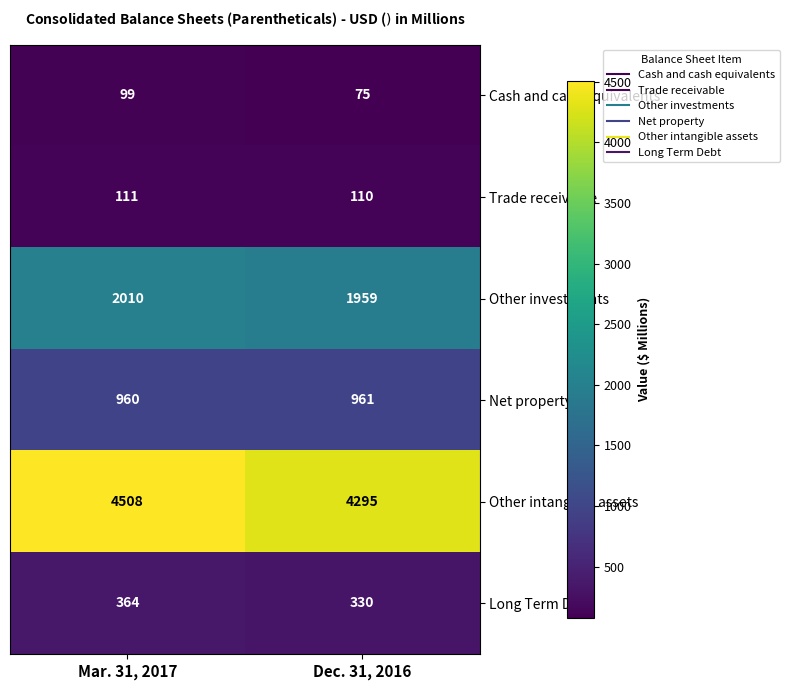

What is the average value of the Other intangible assets series?

4402